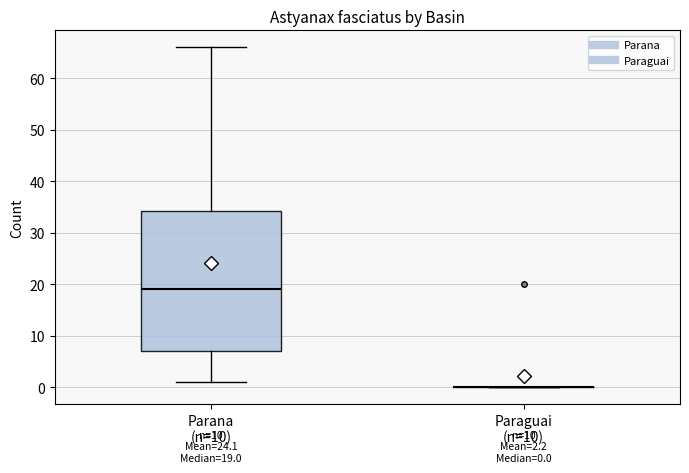

Which box is the tallest, from its lower edge to its upper edge?

Parana (n=10)